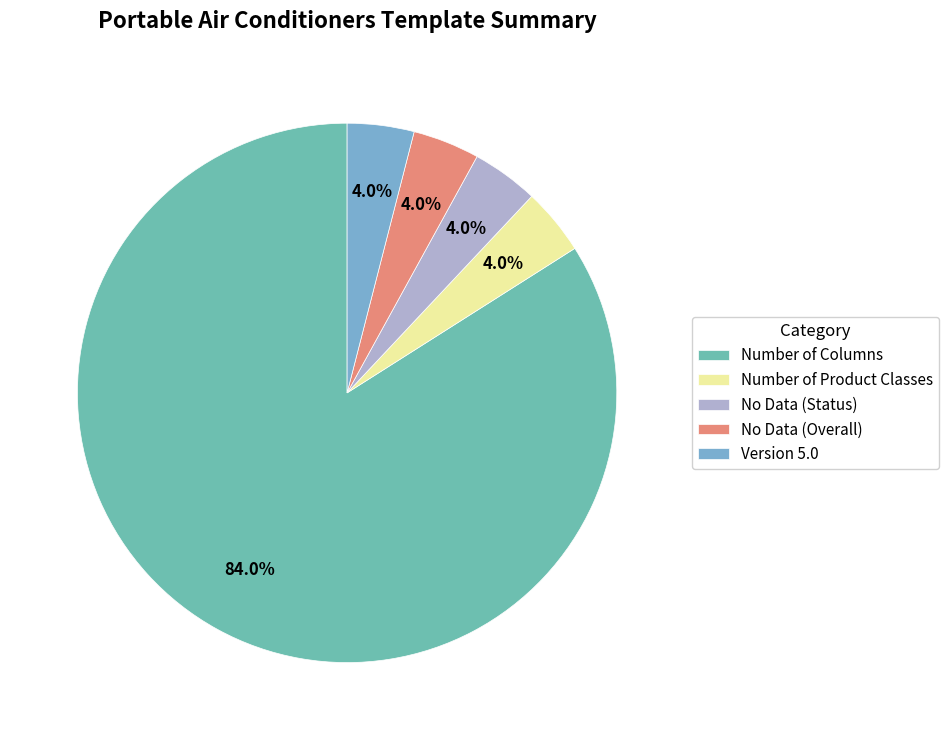

Combined, what portion of the pie is Number of Columns and No Data (Status)?

88.0%